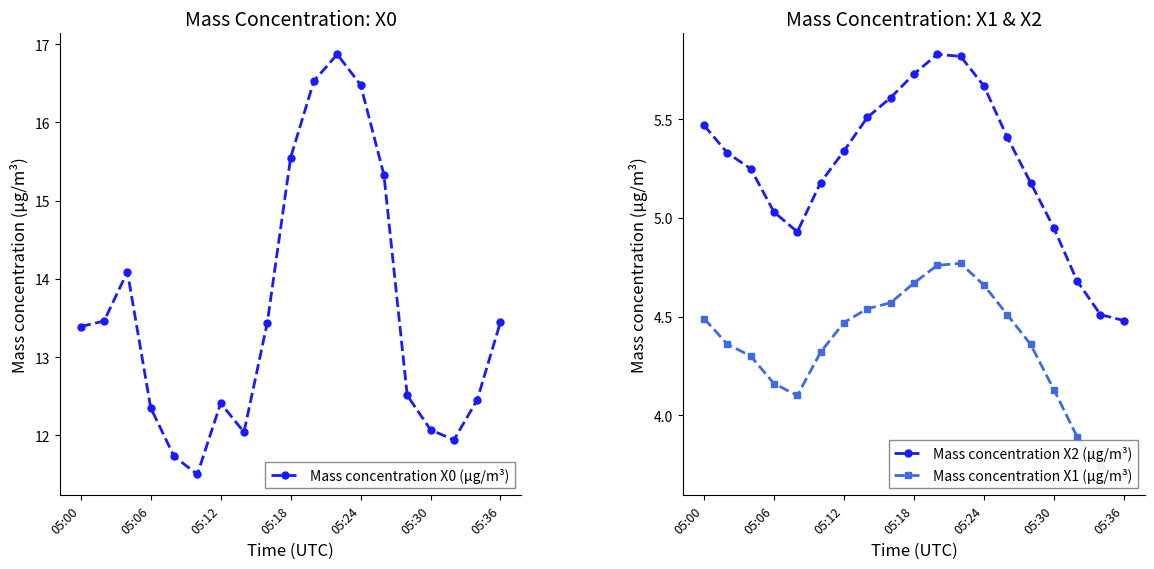

What is the lowest value of the Mass concentration X2 (μg/m³) series?

4.5